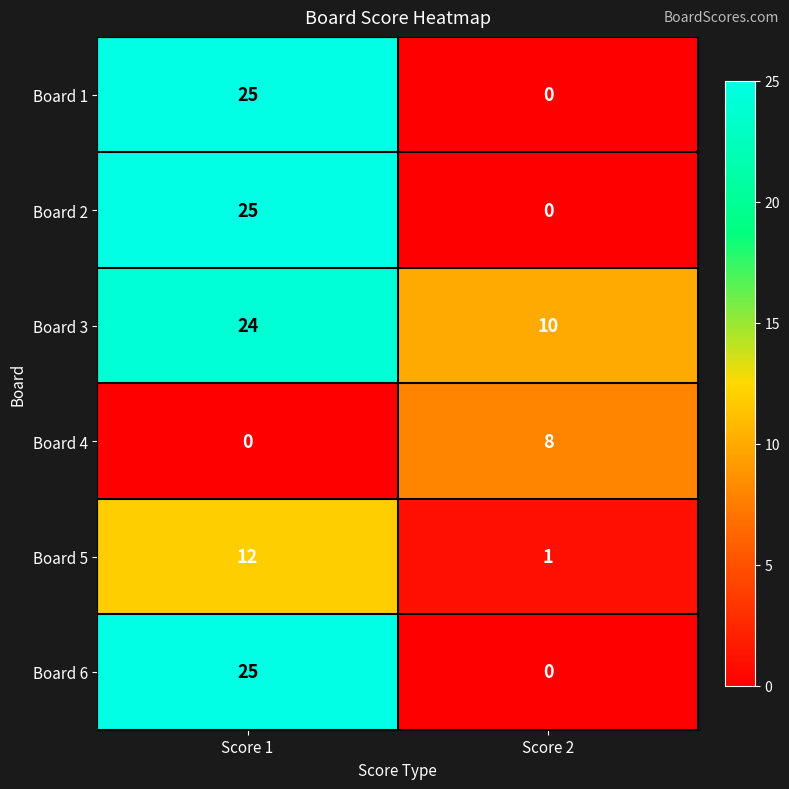

Where is Board 4 nearest to the value 4?

Score 1